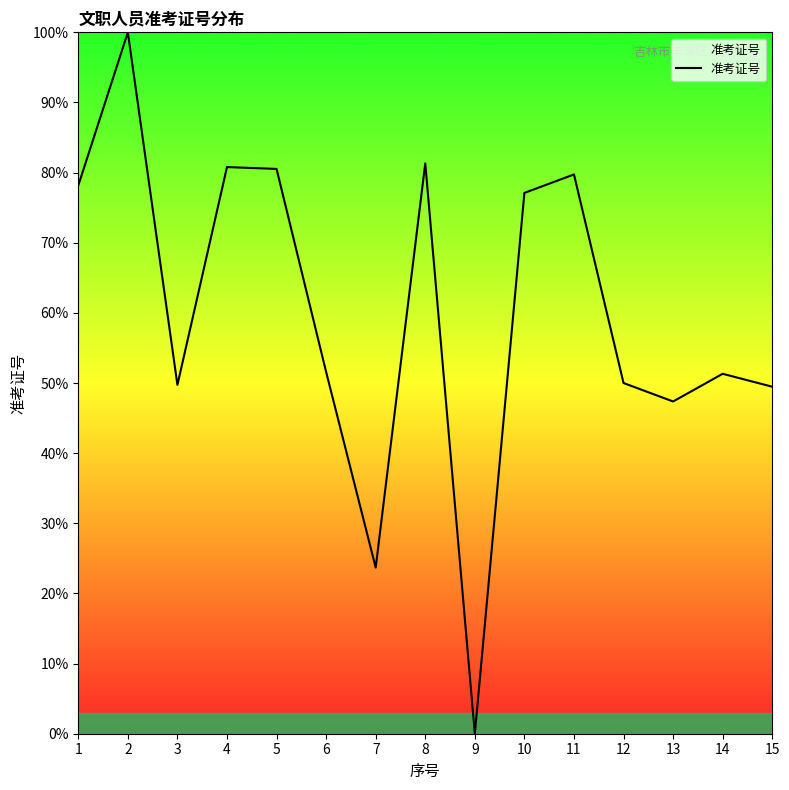

True or false: the data shows 80.5 at 5.

True